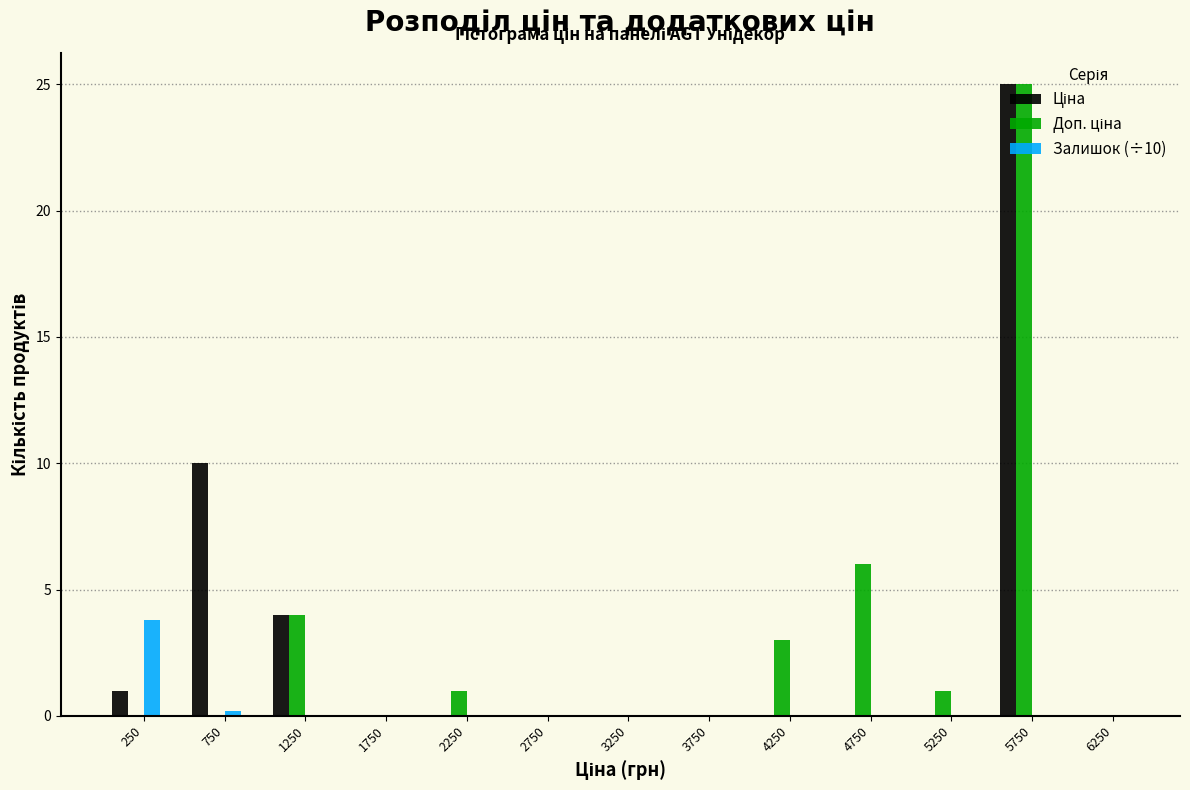

What is the sum of all Залишок (÷10) values?

4.0